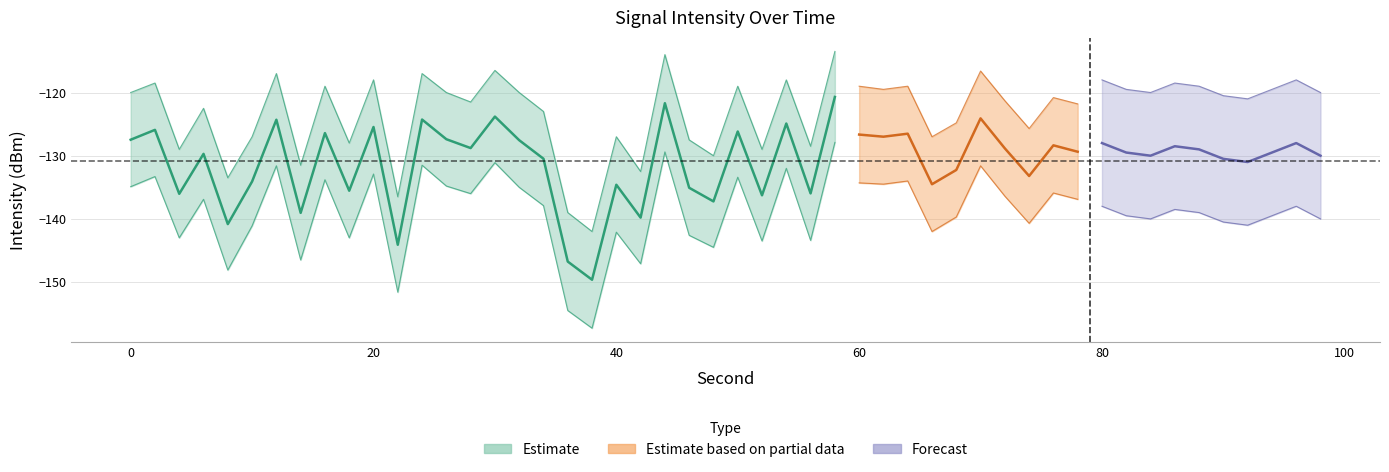

True or false: intensity_lower and intensity_upper cross at least once.

False